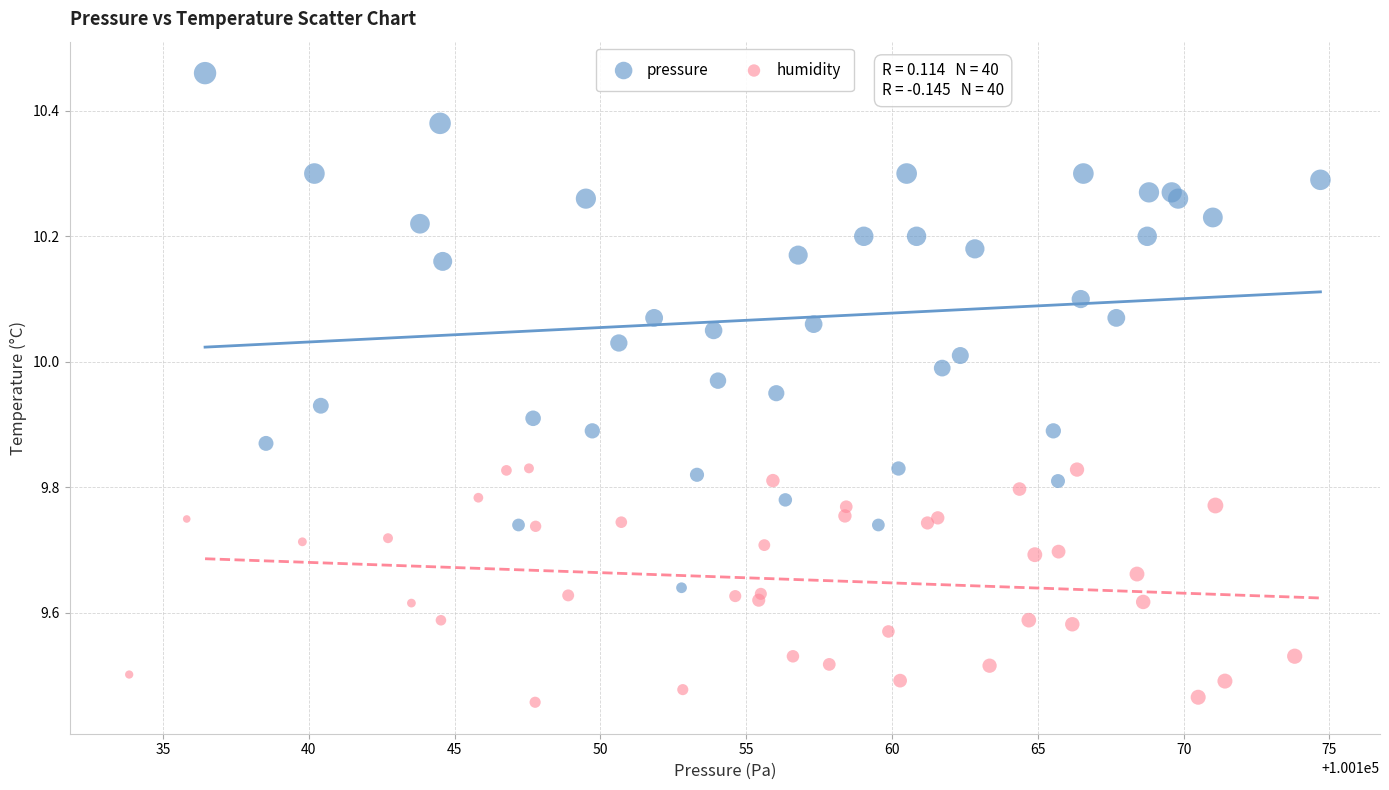

Which series reaches the maximum Y coordinate?

pressure